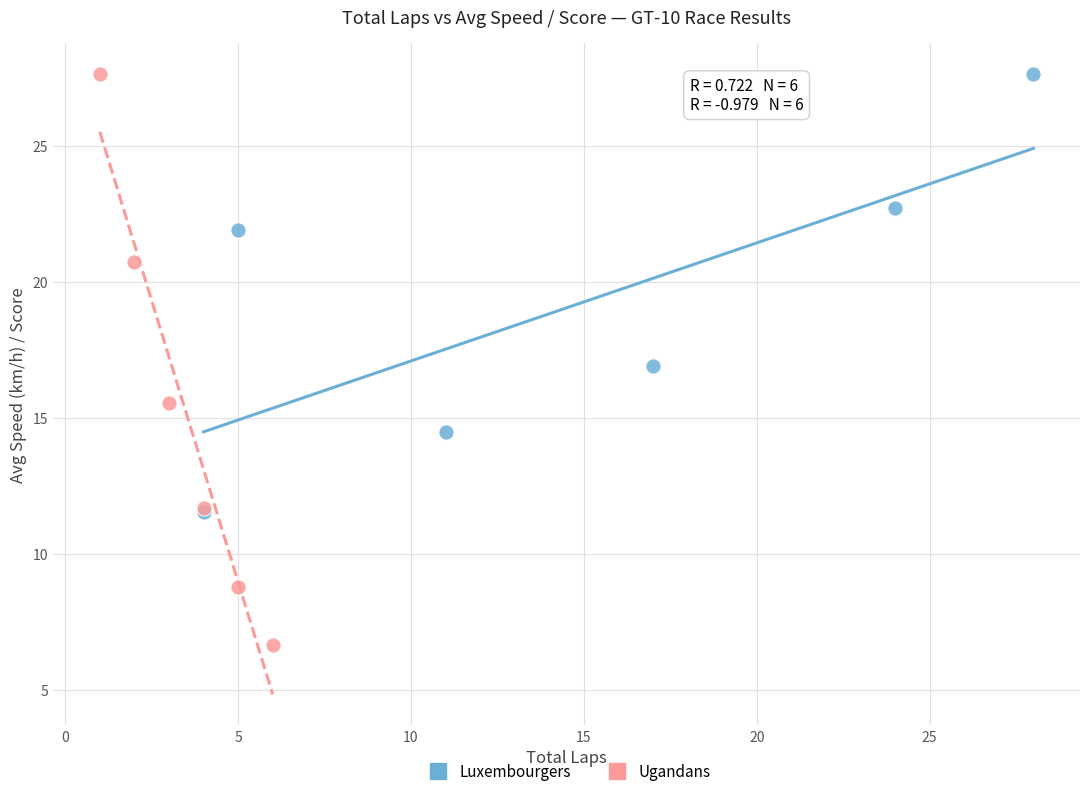

Which series reaches the minimum Y coordinate?

Ugandans